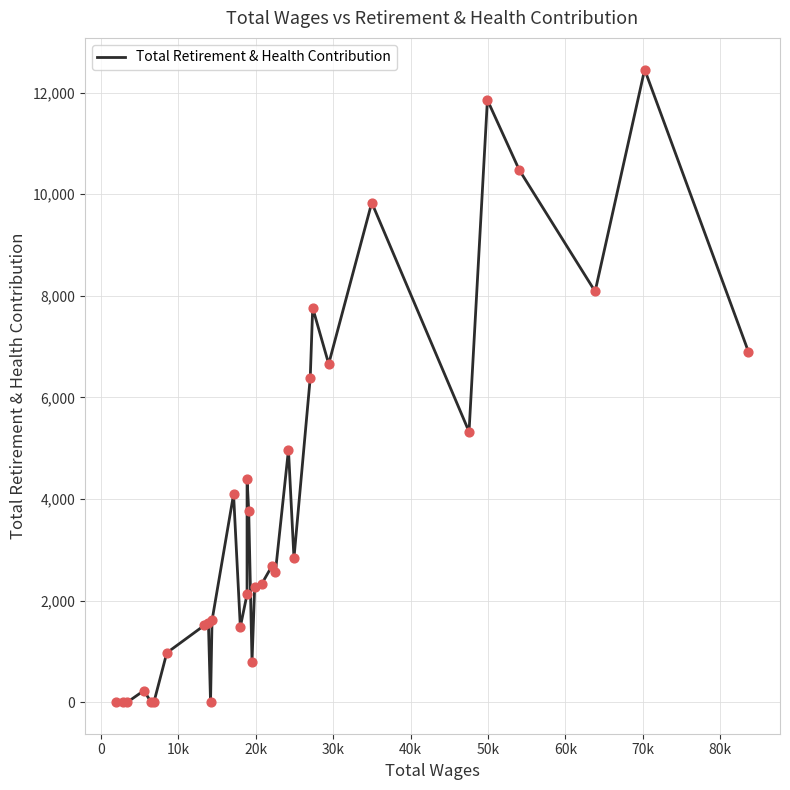

What is the greatest value displayed?

12456